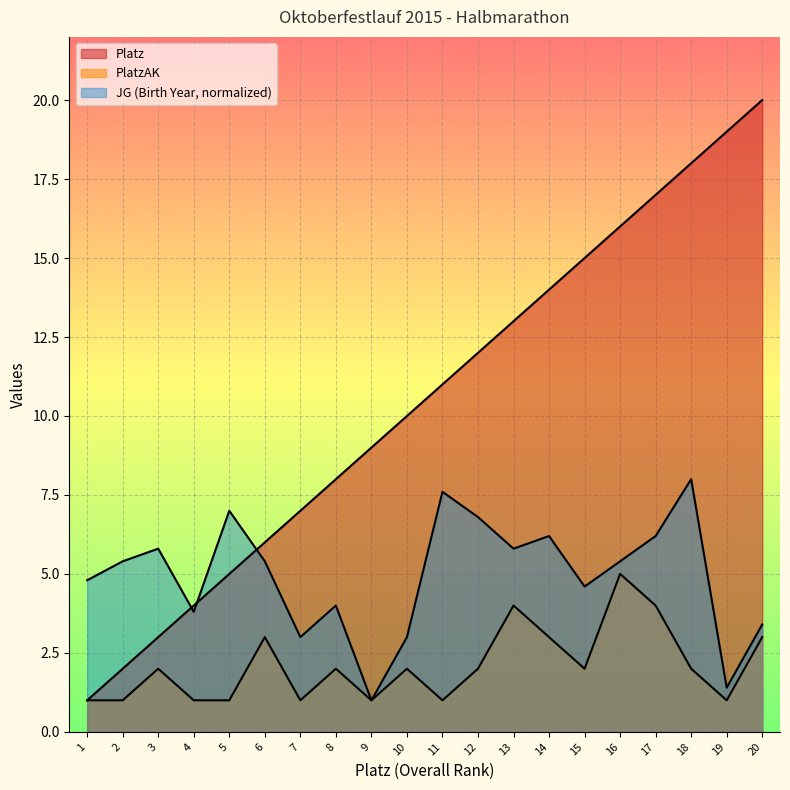

Rank the categories by PlatzAK value from lowest to highest.

1, 2, 4, 5, 7, 9, 11, 19, 3, 8, 10, 12, 15, 18, 6, 14, 20, 13, 17, 16